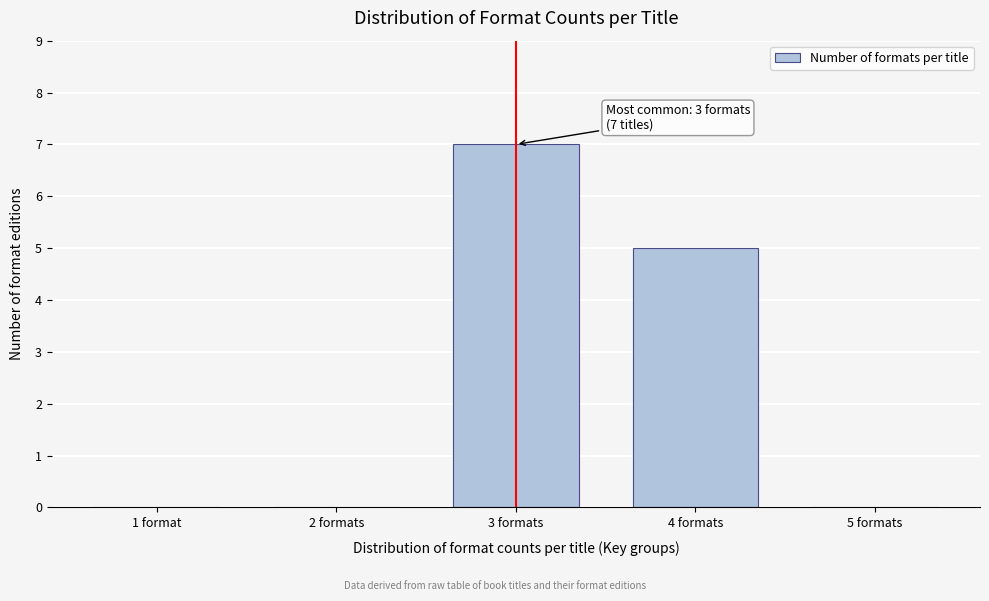

Reading left to right, list all the values displayed in this chart.

1 format=0	2 formats=0	3 formats=7	4 formats=5	5 formats=0